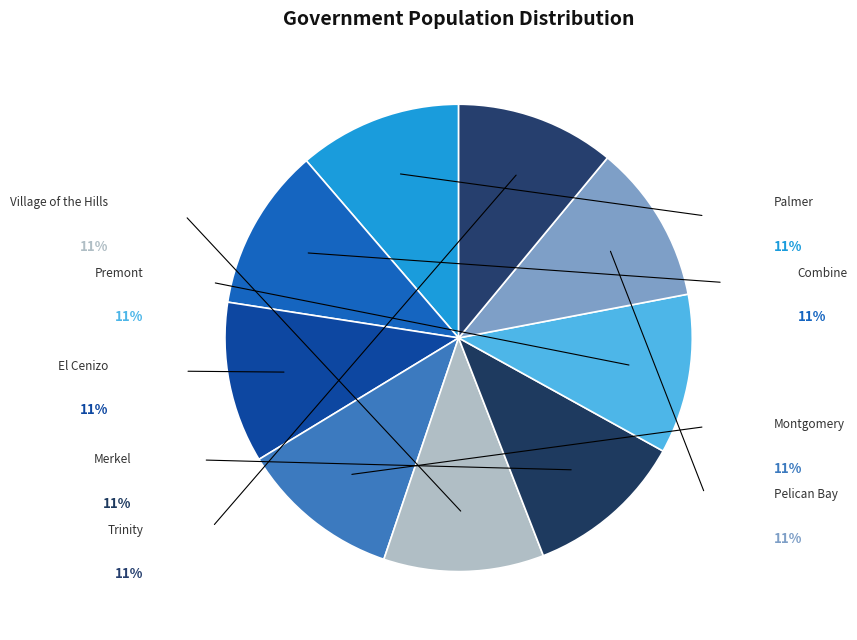

Count the number of slices in the pie.

9